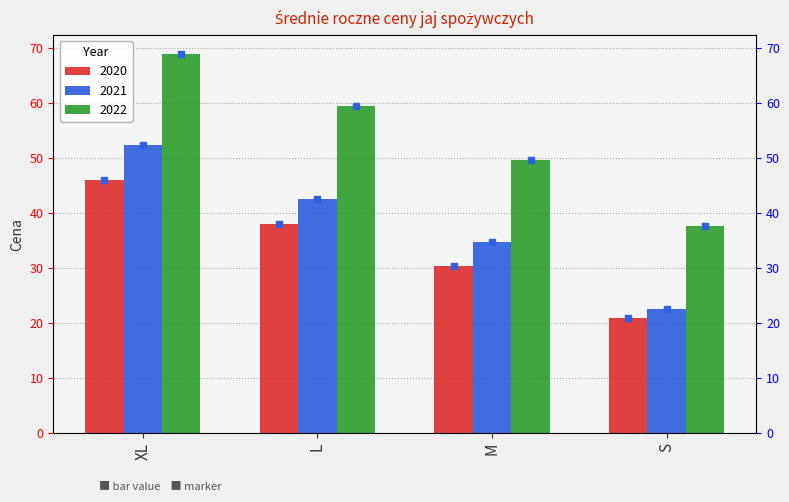

What are all the series names shown in the legend?

2020, 2021, 2022